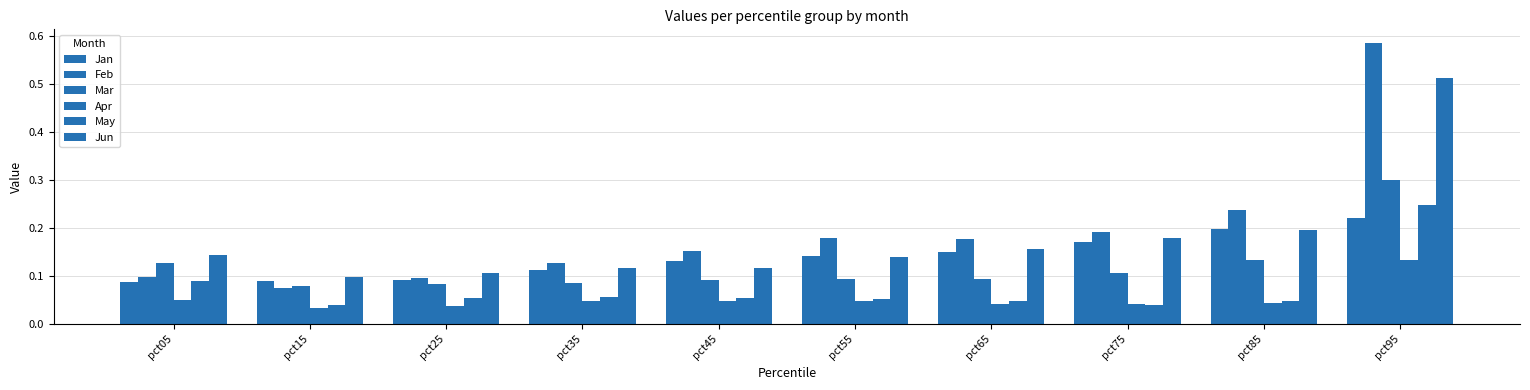

What is the average value of the Mar series?

0.1